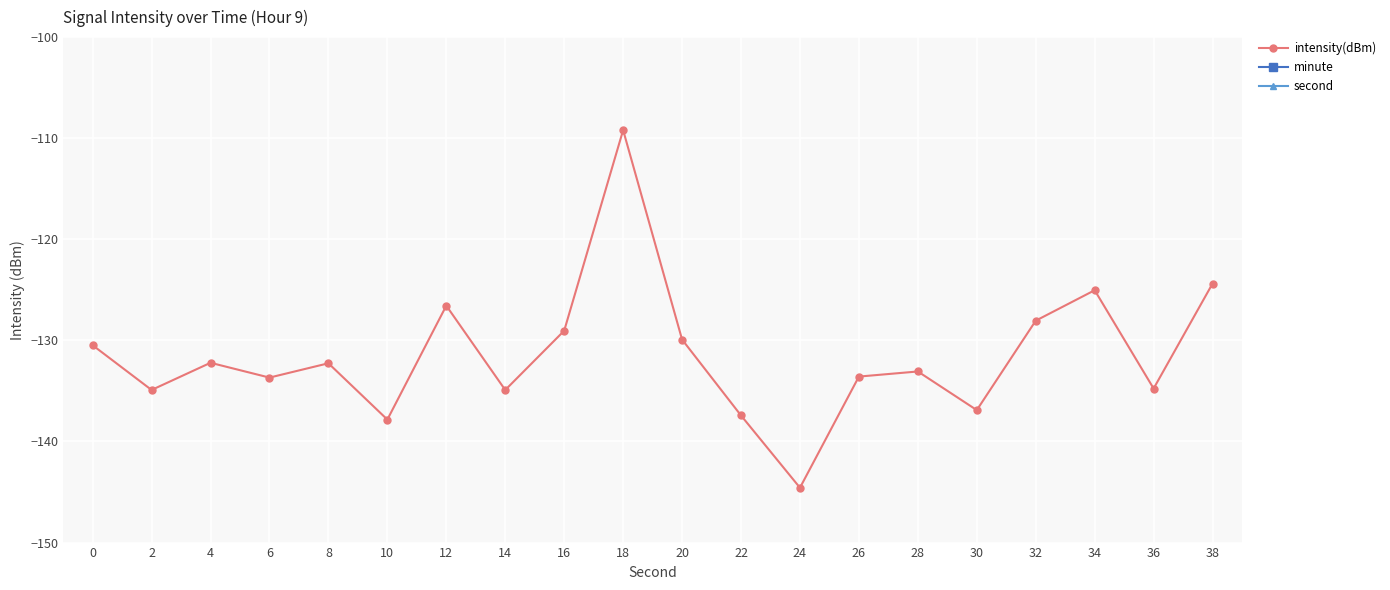

True or false: intensity(dBm) and minute cross at least once.

False